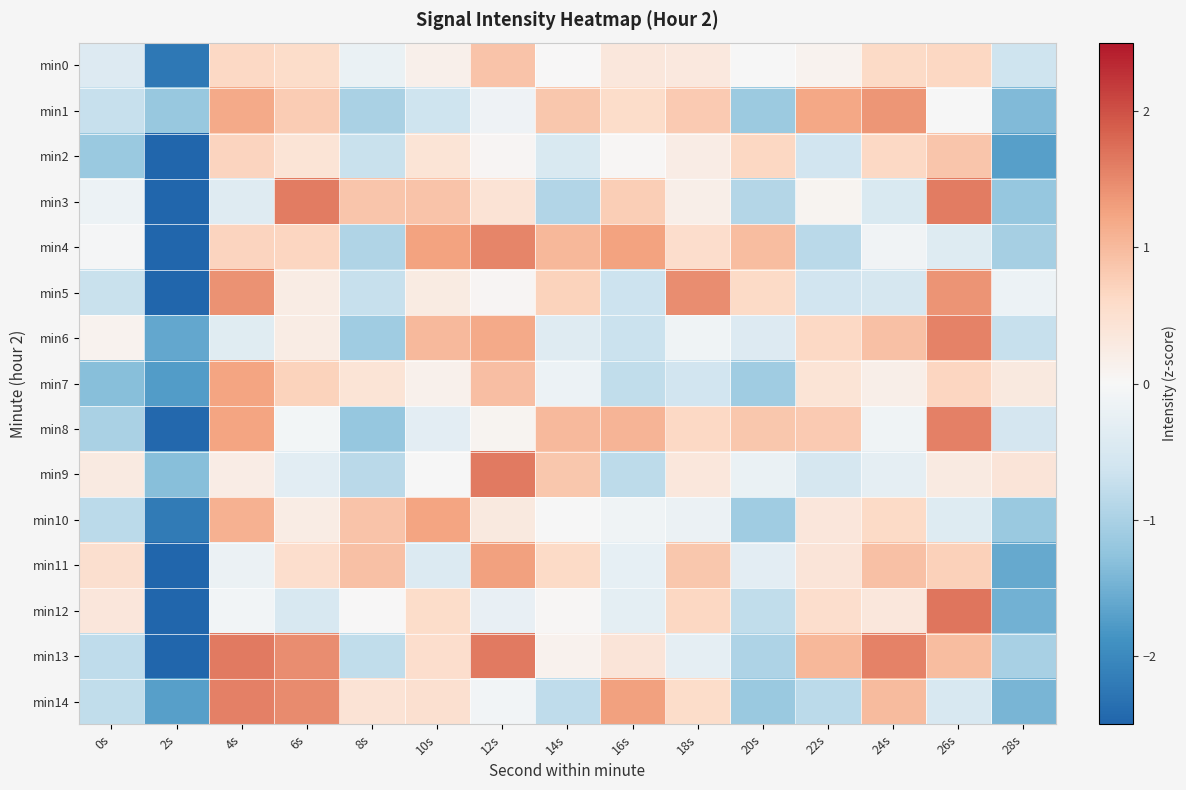

At how many categories does at least one series exceed 0?

14